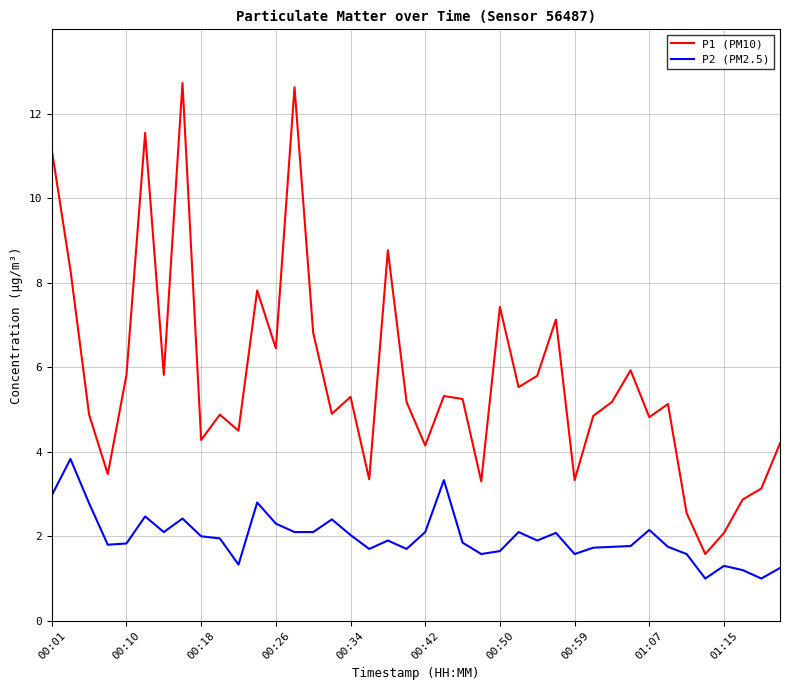

Rank the series by their average value, from lowest to highest.

P2 (PM2.5), P1 (PM10)